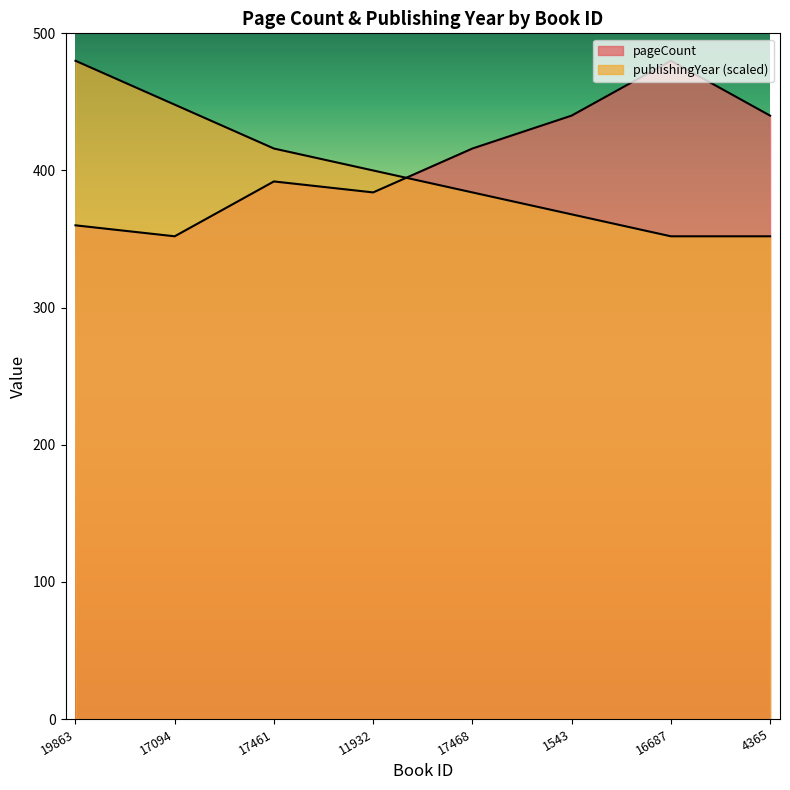

What is the sum of all publishingYear values?

3200